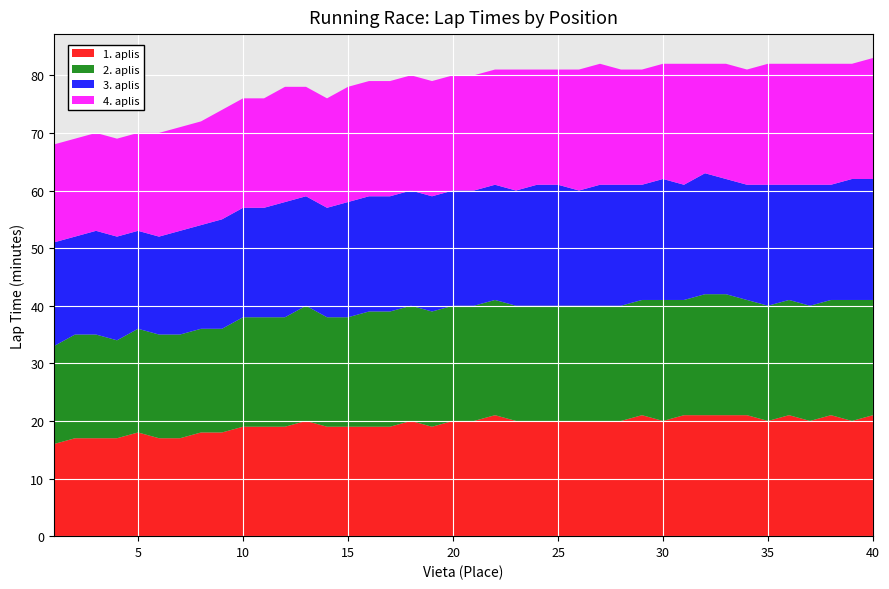

Reading right to left, extract all data points from this chart.

1. aplis: 21	20	21	20	21	20	21	21	21	21	20	21	20	20	20	20	20	20	21	20	20	19	20	19	19	19	19	20	19	19	19	18	18	17	17	18	17	17	17	16
2. aplis: 20	21	20	20	20	20	20	21	21	20	21	20	20	20	20	20	20	20	20	20	20	20	20	20	20	19	19	20	19	19	19	18	18	18	18	18	17	18	18	17
3. aplis: 21	21	20	21	20	21	20	20	21	20	21	20	21	21	20	21	21	20	20	20	20	20	20	20	20	20	19	19	20	19	19	19	18	18	17	17	18	18	17	18
4. aplis: 21	20	21	21	21	21	20	20	19	21	20	20	20	21	21	20	20	21	20	20	20	20	20	20	20	20	19	19	20	19	19	19	18	18	18	17	17	17	17	17